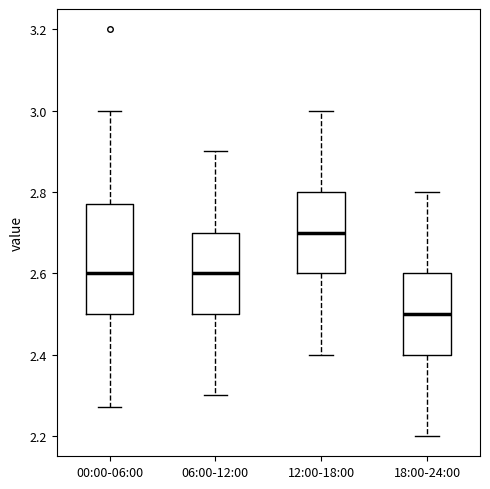

Reading left to right, read every box against the y-axis: the position of its median line, the range the box covers, and the ends of its whiskers. The values are not printed on the chart, so give them approximately, as read against the axis.

00:00-06:00: median 2.60, box 2.50 to 2.78, whiskers 2.28 to 3.00
06:00-12:00: median 2.60, box 2.50 to 2.70, whiskers 2.30 to 2.90
12:00-18:00: median 2.70, box 2.60 to 2.80, whiskers 2.40 to 3.00
18:00-24:00: median 2.50, box 2.40 to 2.60, whiskers 2.20 to 2.80